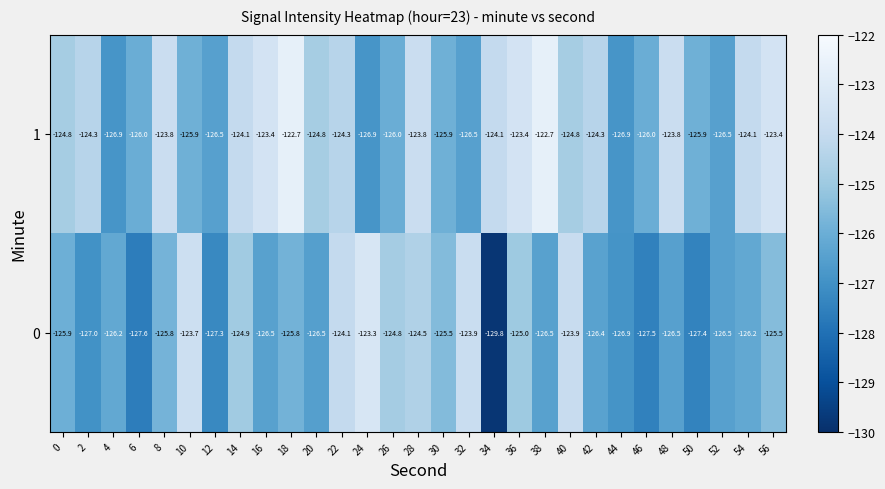

What is the total value across all series at 16?

-249.9